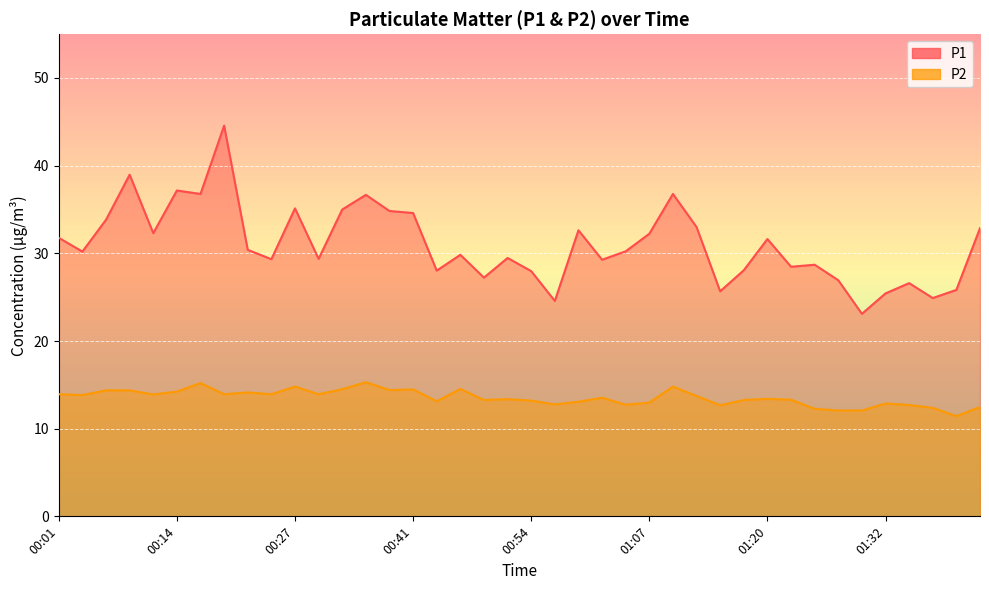

Is the value of P2 at 01:09 greater than the value of P1 at 01:27?

No